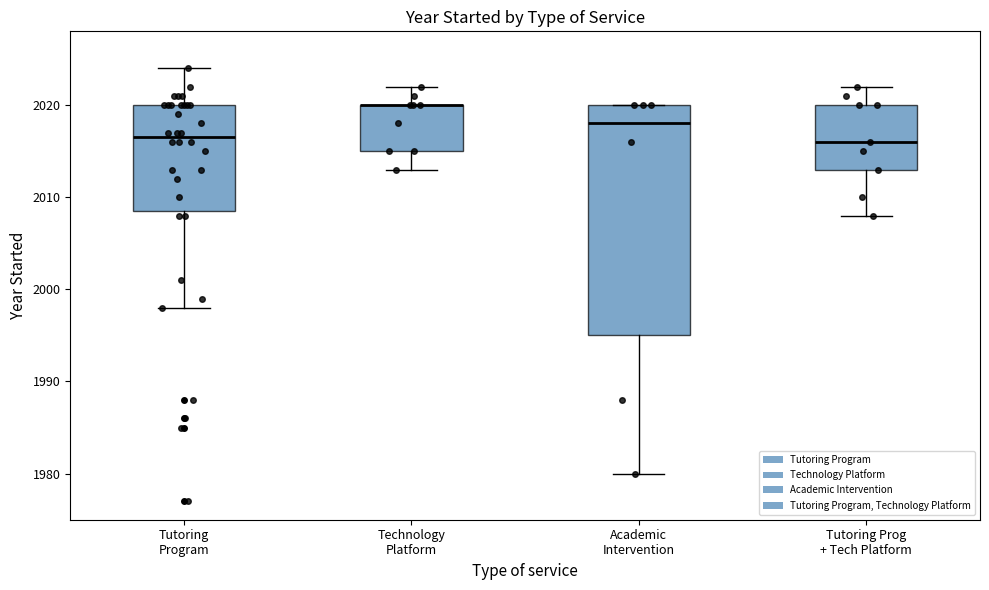

Comparing the boxes themselves (not the whiskers), which one is the tallest?

Academic Intervention